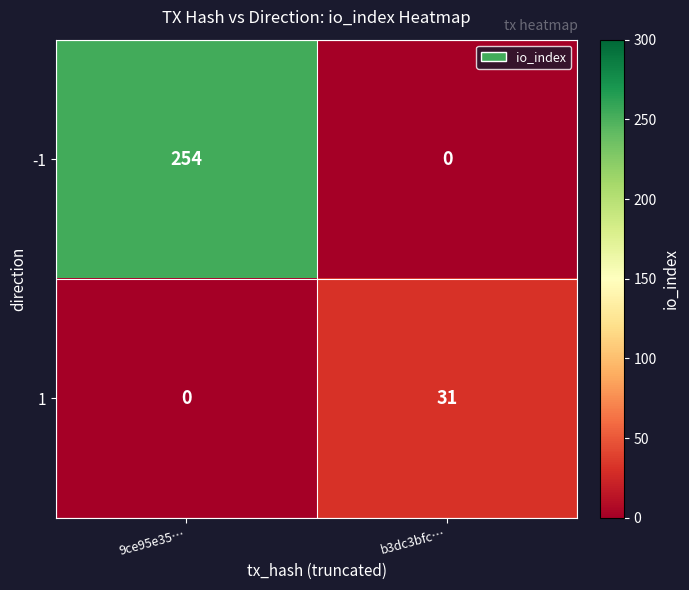

What is the highest value of the 1 series?

31